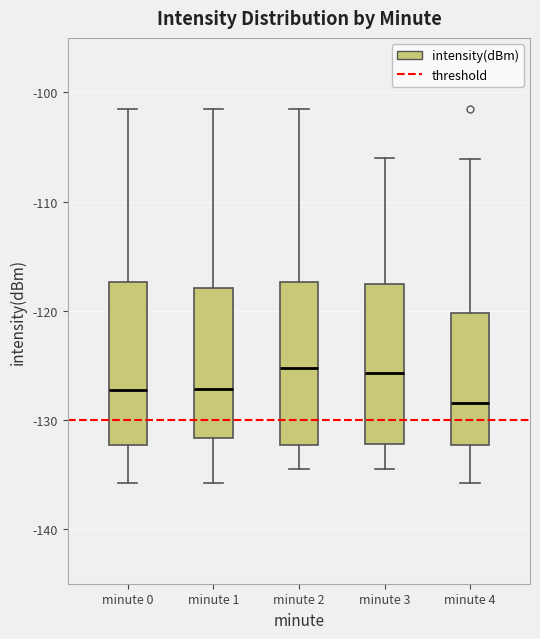

Which box has the lowest median line?

minute 4